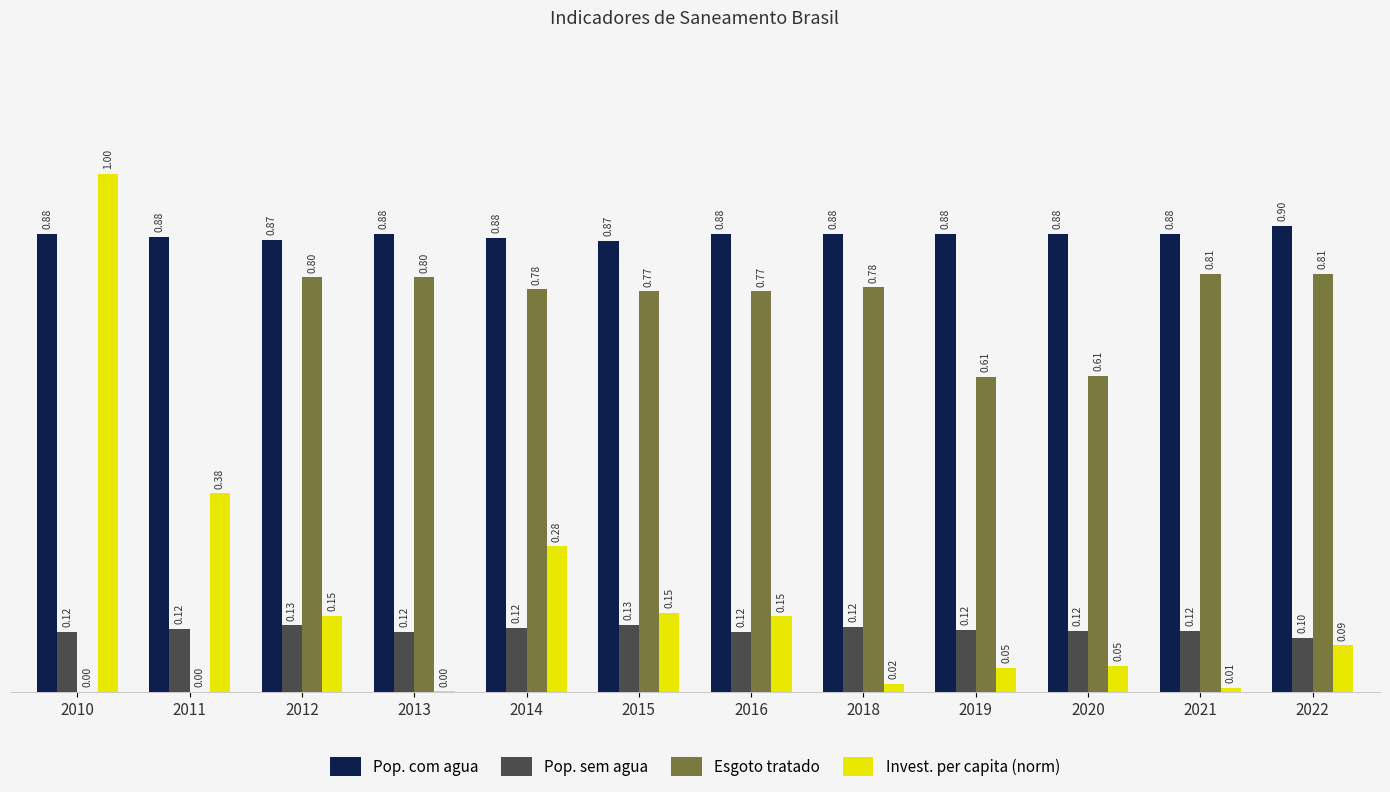

What is the total value across all series at 2015?

1.9